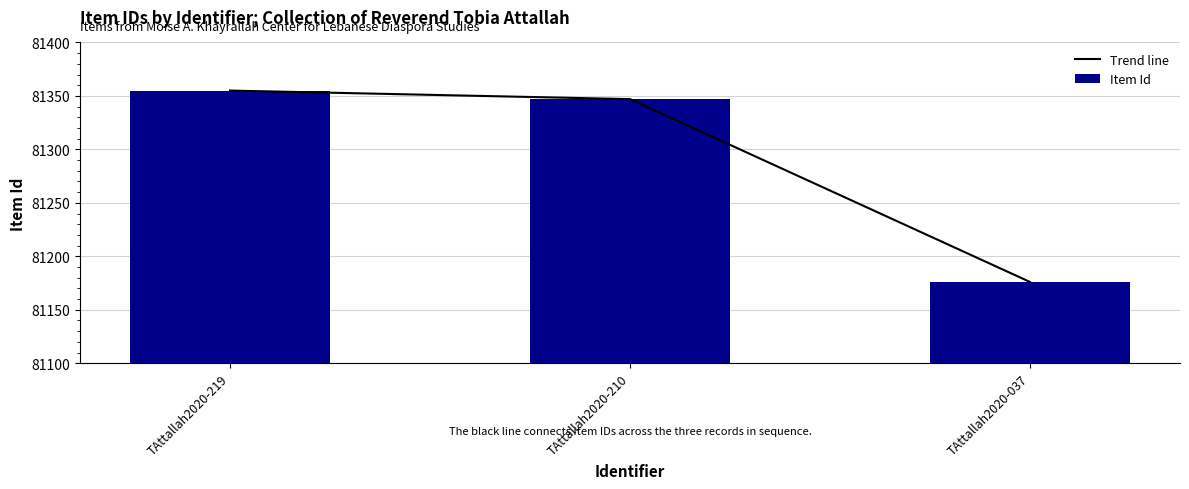

What is the sum of all Item Id values?

243878